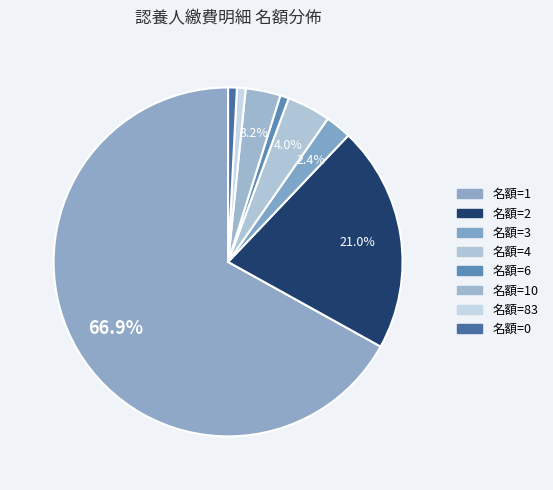

How many slices are in this pie chart?

8